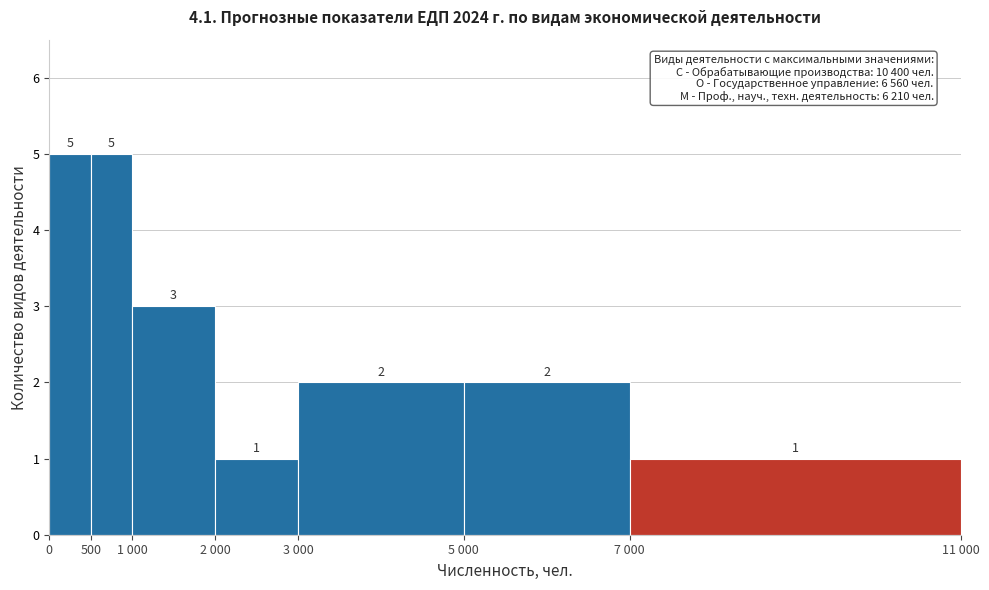

Reading left to right, list all the values displayed in this chart.

0=5	500=5	1 000=3	2 000=1	3 000=2	5 000=2	7 000=1